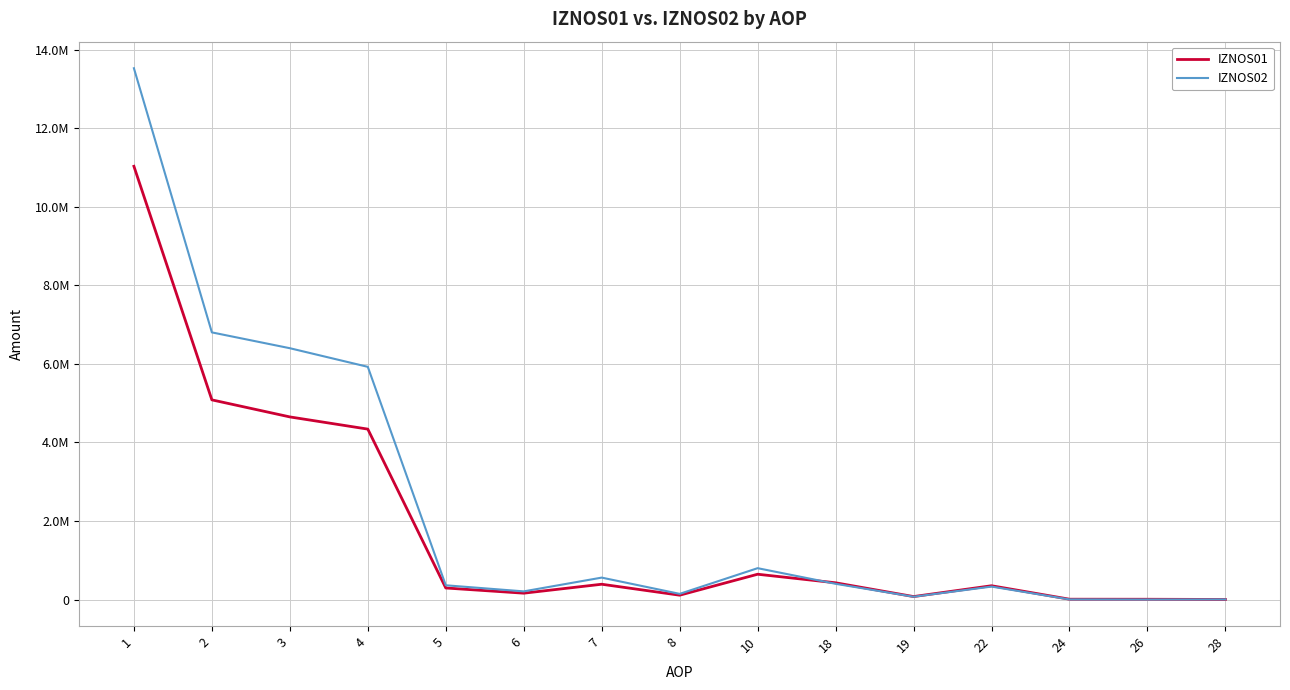

Reading left to right, what are all the values shown in this chart?

IZNOS01: 1=11035027.1	2=5085305.0	3=4651204.0	4=4340417.4	5=293784.8	6=161391.1	7=389315.1	8=110322.4	10=644026.8	18=426054.7	19=75173.7	22=350881.0	24=8046.3	26=6850.9	28=1195.4
IZNOS02: 1=13532539.3	2=6804194.1	3=6401078.6	4=5926747.0	5=362670.9	6=207532.6	7=558147.4	8=144356.4	10=798375.8	18=400272.5	19=70896.2	22=329376.3	24=2843.0	26=269.6	28=2573.3